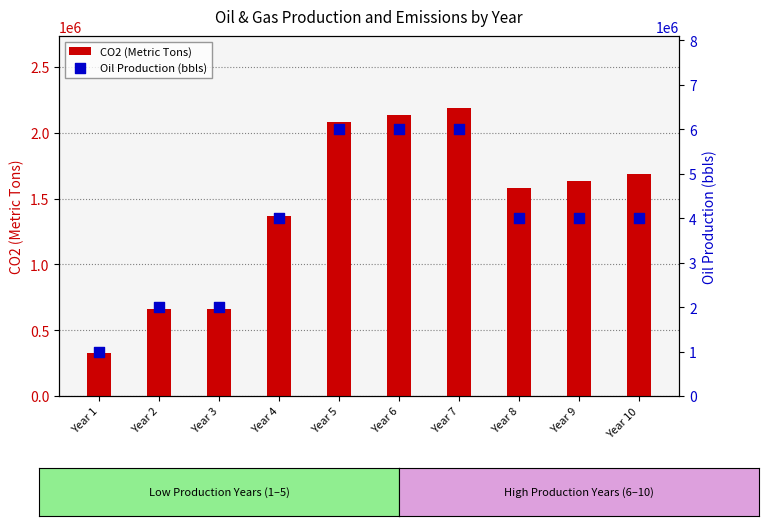

At how many categories does at least one series exceed 4637539?

3